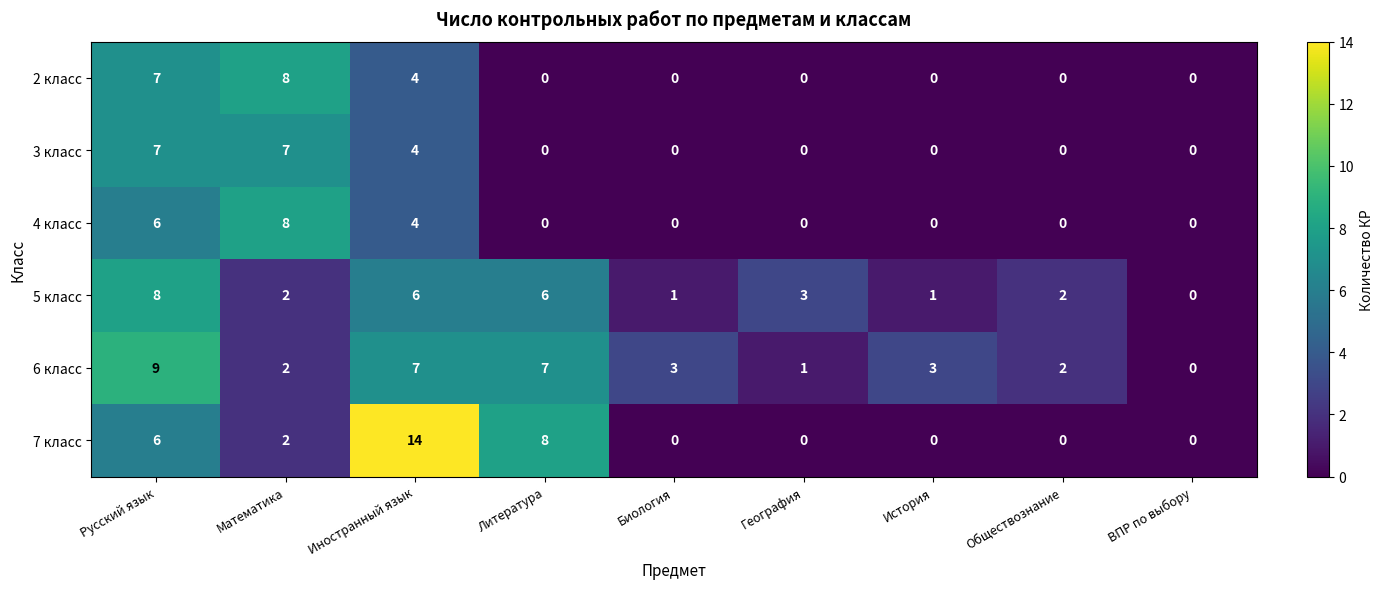

The value of 2 класс at Литература is 0. True or false?

True